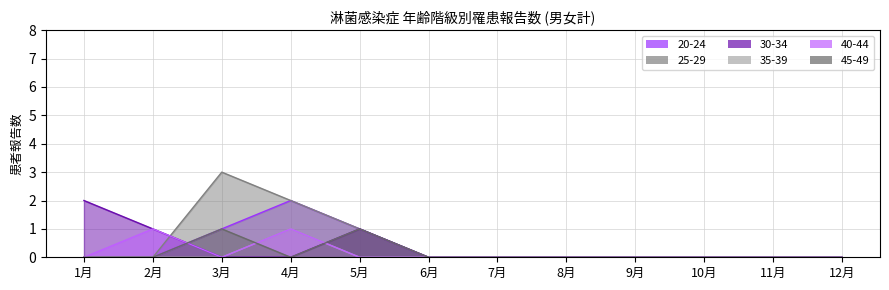

What is the label of the 5th point from the right?

8月